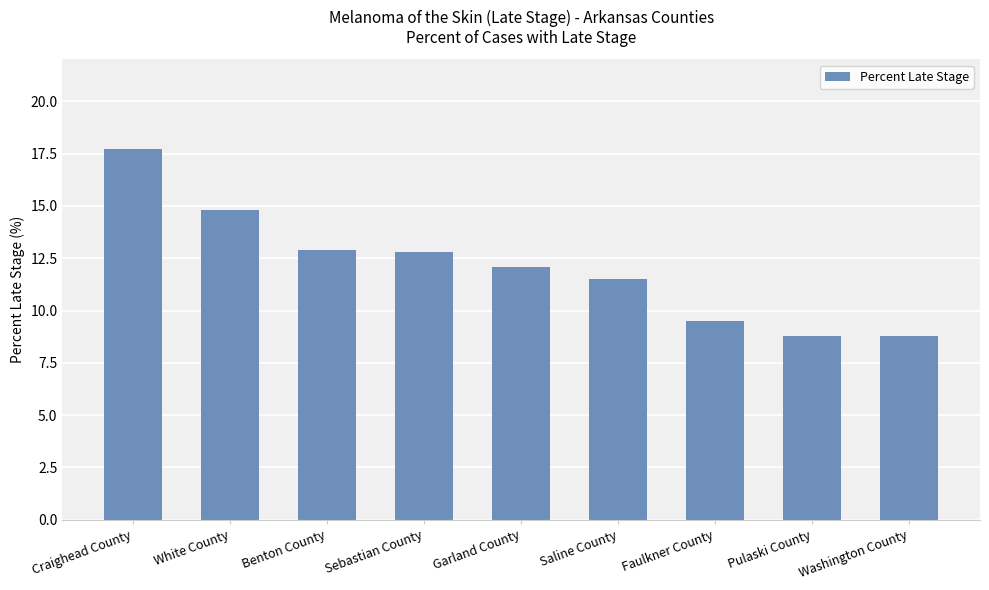

Read the value at Saline County.

11.5